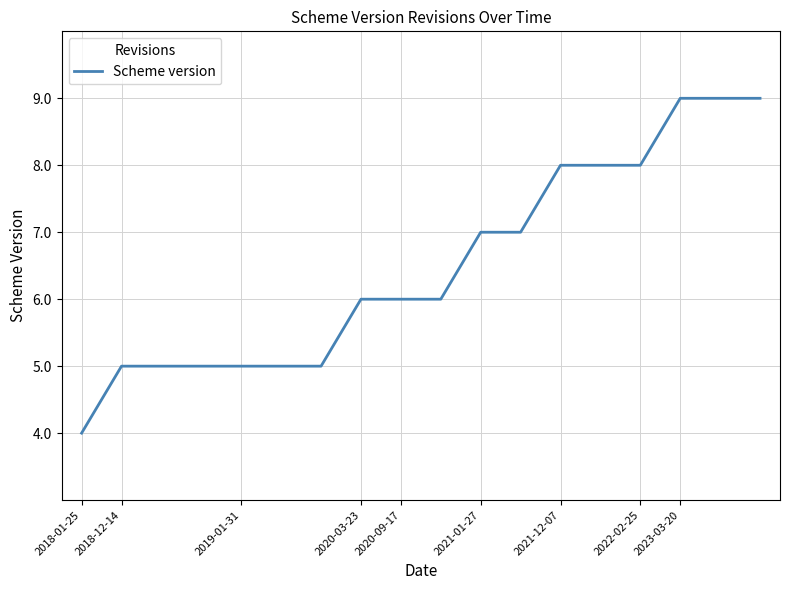

What is the maximum value shown in the chart?

9